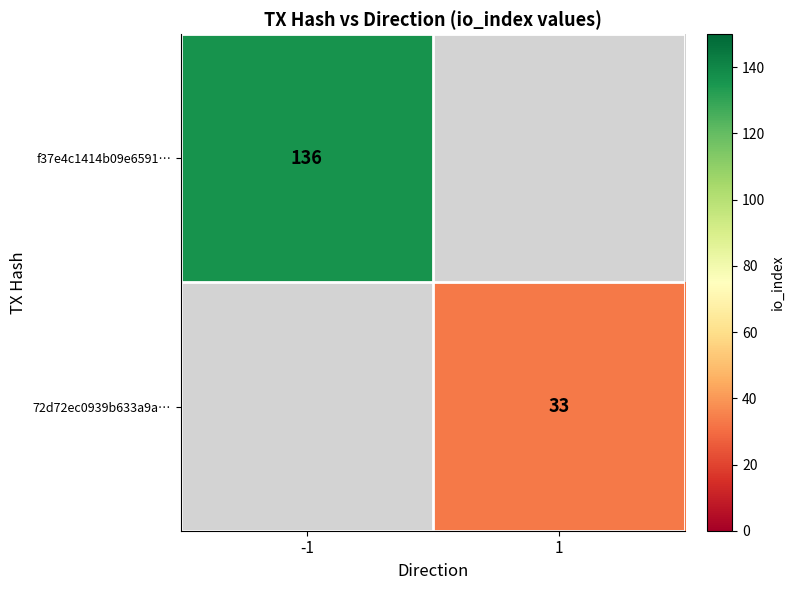

The f37e4c1414b09e6591… series shows 48 at -1. True or false?

False